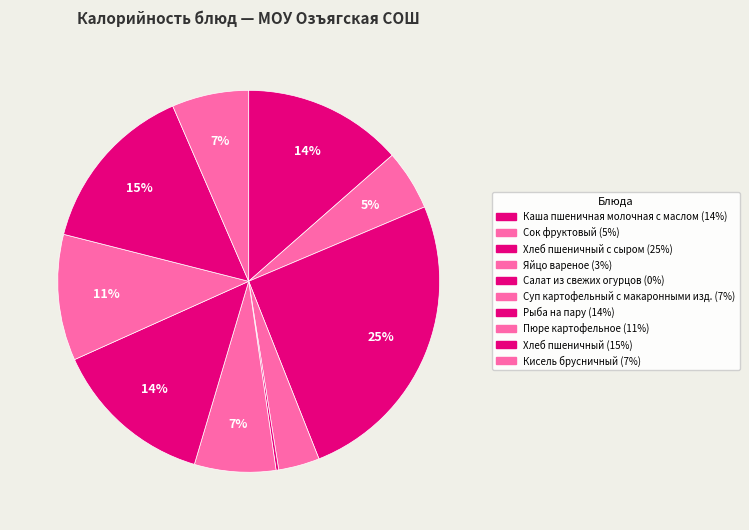

Count the number of slices in the pie.

10